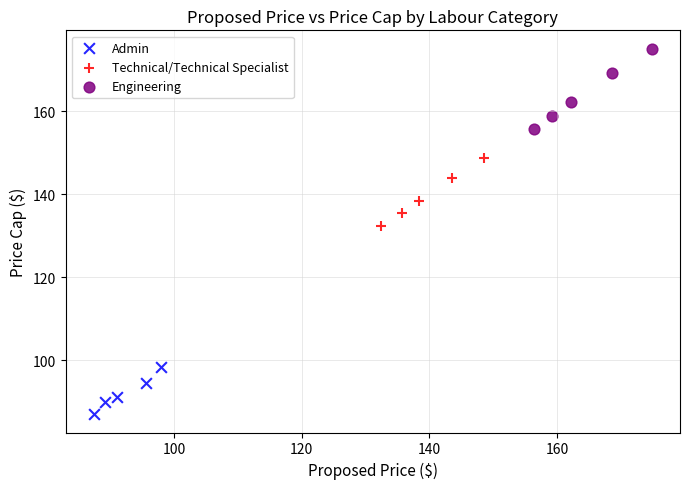

Which series reaches the minimum Y coordinate?

Admin